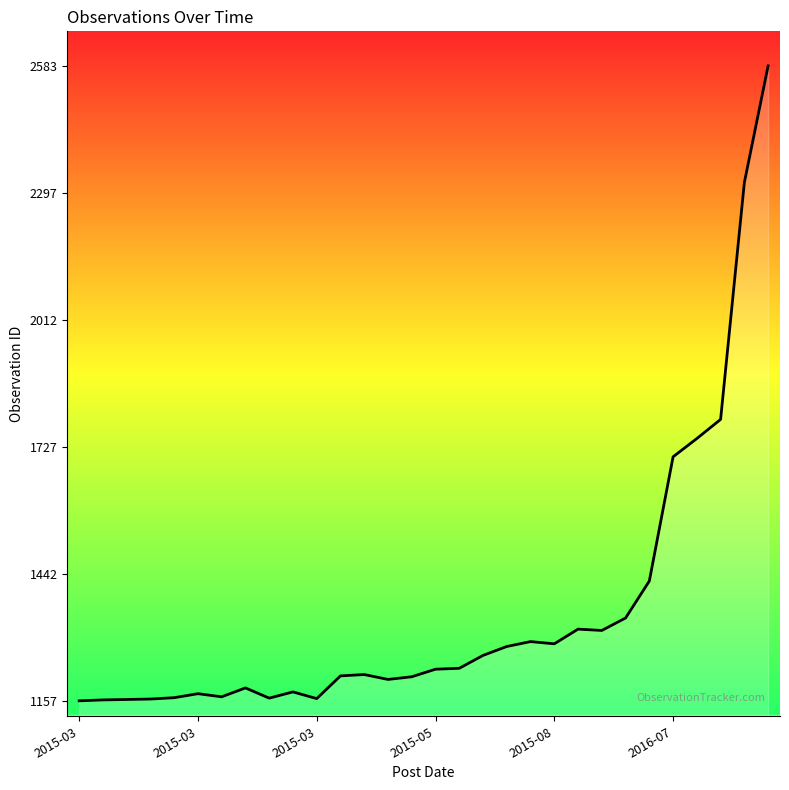

What is the smallest value displayed?

1157